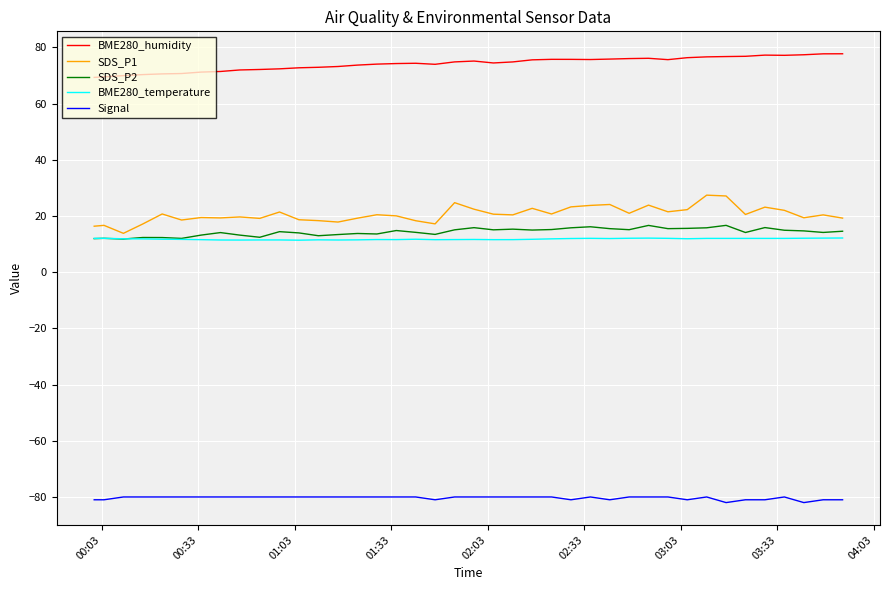

True or false: Signal and BME280_temperature cross at least once.

False